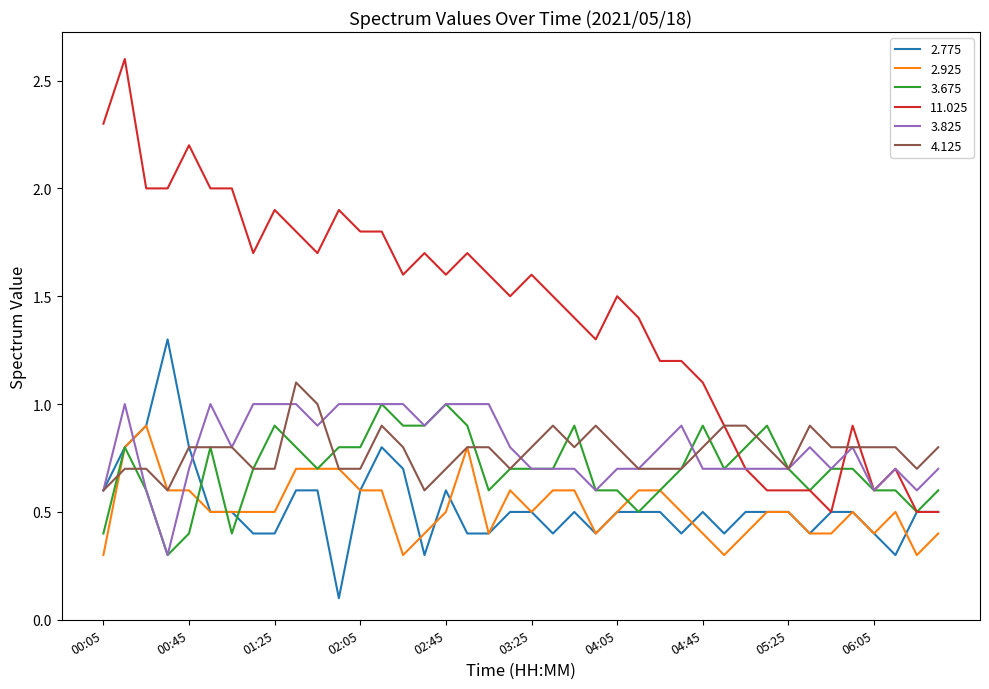

What is the maximum value shown in the chart?

2.6